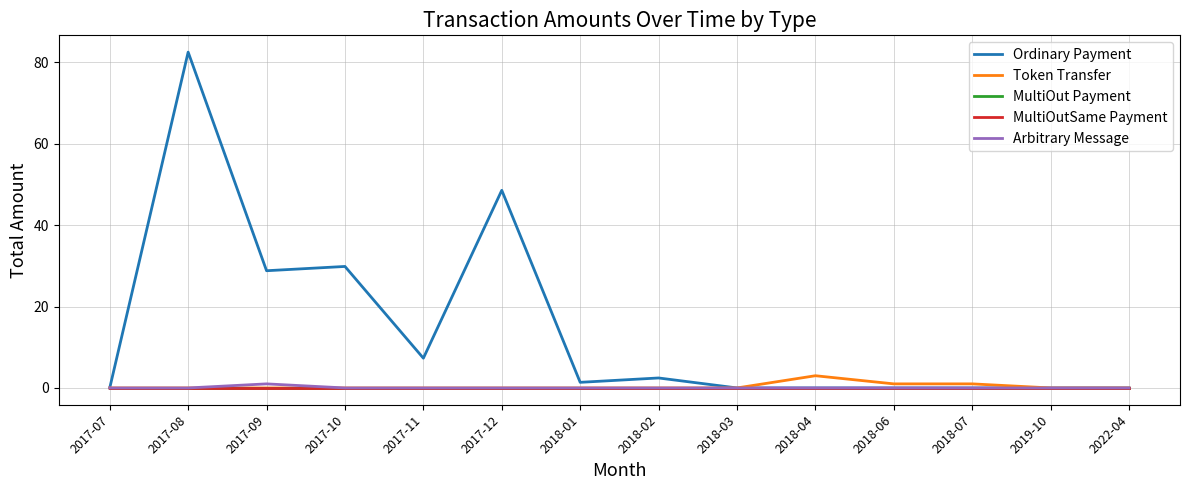

True or false: Ordinary Payment has more than 0 interior local peaks.

True